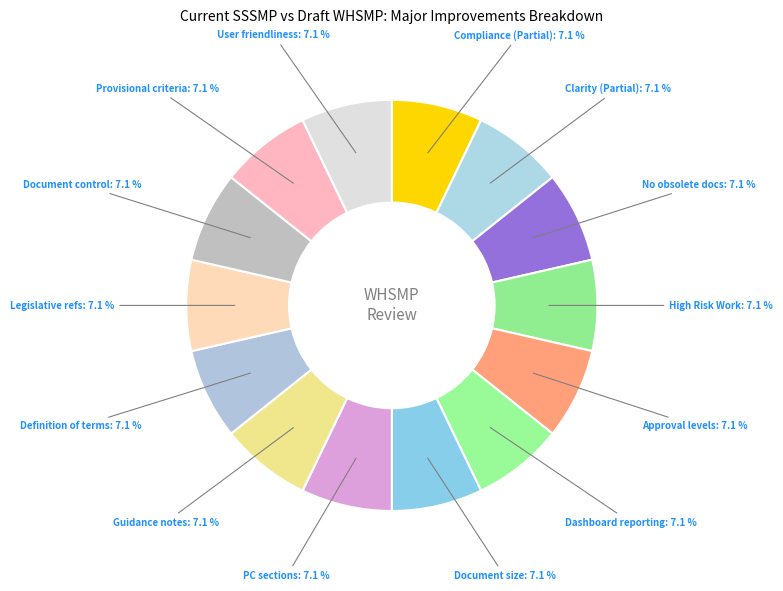

Do Document size: 7.1 % and Guidance notes: 7.1 % together represent more than half of the pie?

No